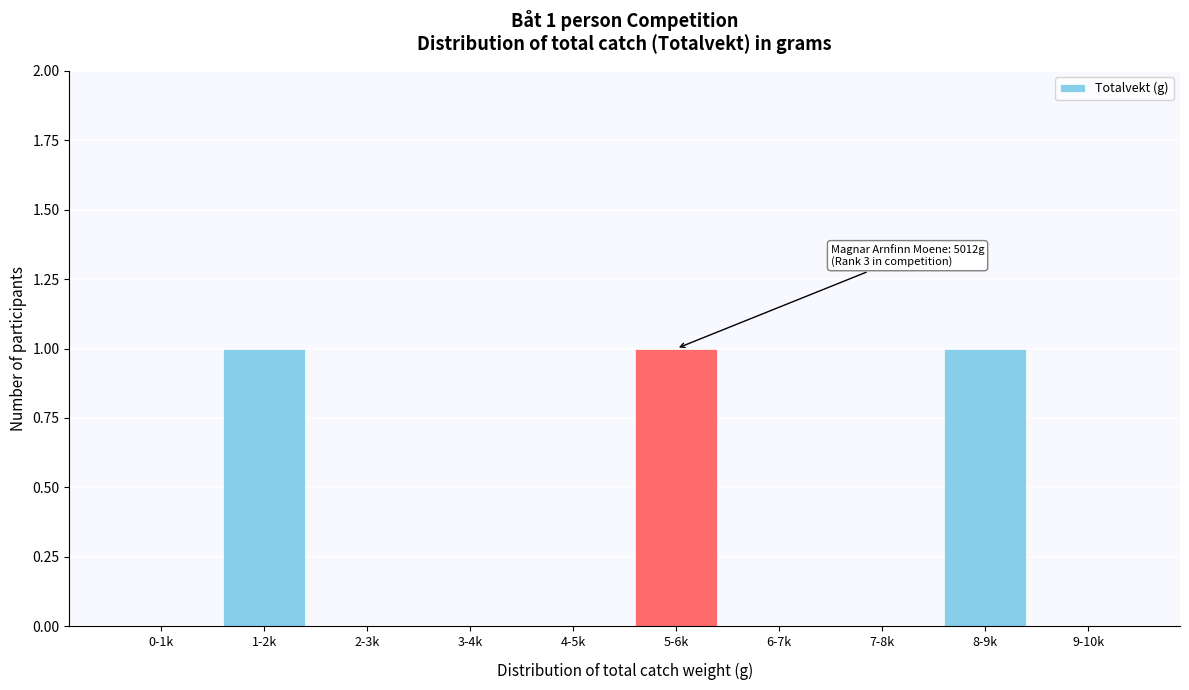

Reading left to right, what are all the values shown in this chart?

0-1k=0	1-2k=1	2-3k=0	3-4k=0	4-5k=0	5-6k=1	6-7k=0	7-8k=0	8-9k=1	9-10k=0